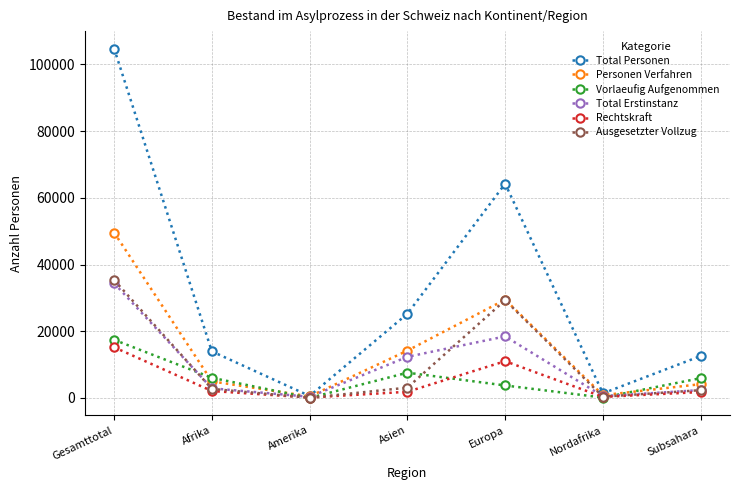

True or false: Total Personen has a value of 25238 at Asien.

True